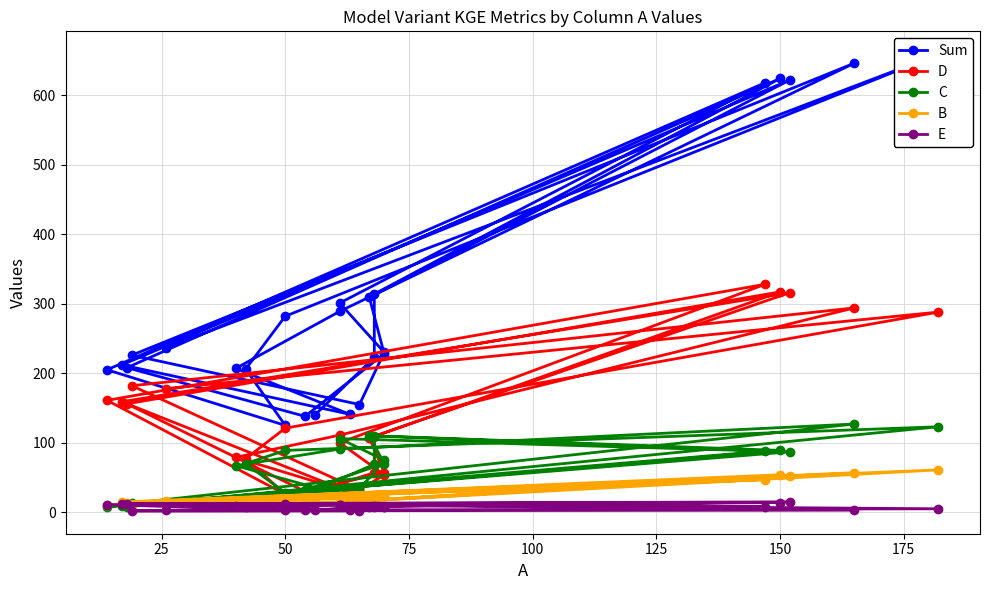

Between which two adjacent categories do C and B first intersect?

75 and 100